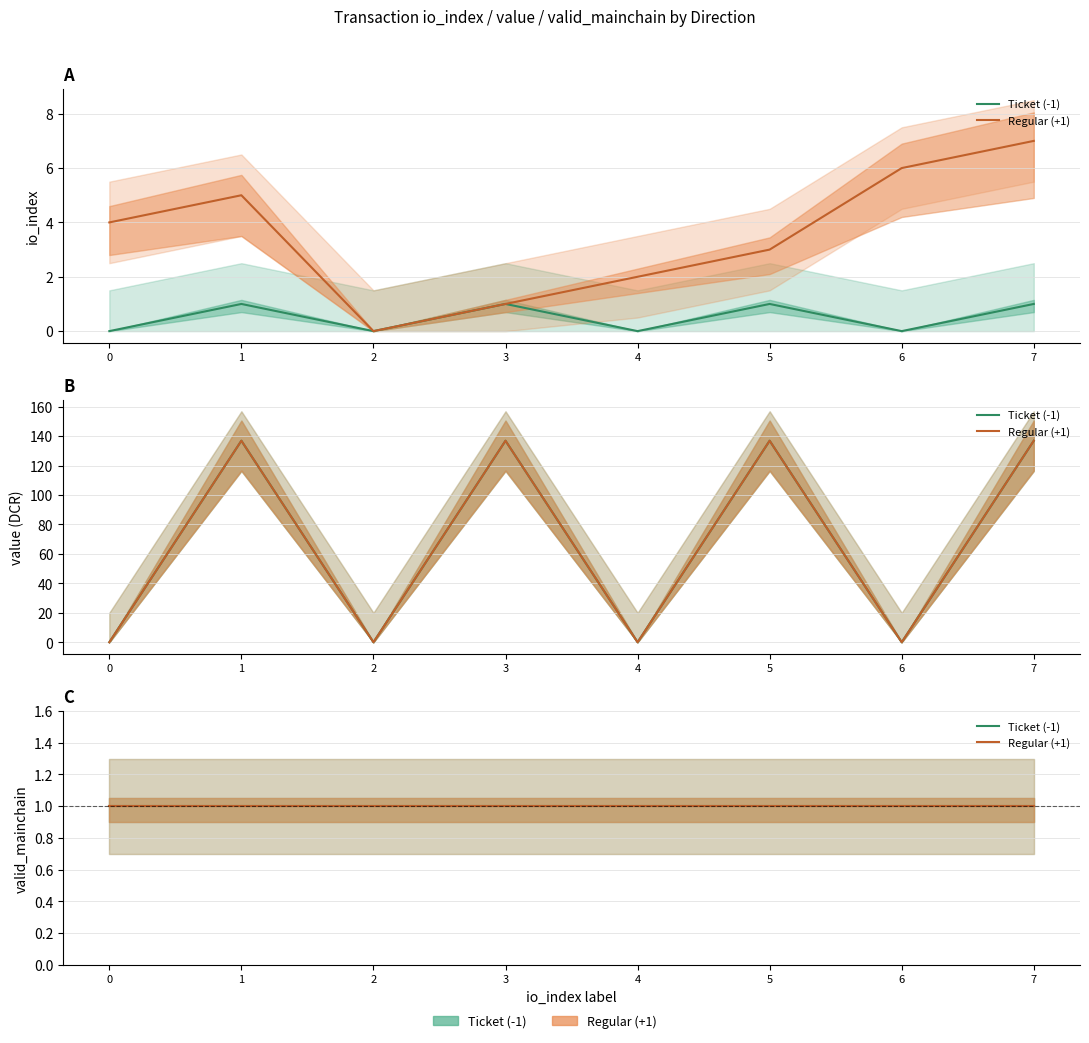

Does the chart have visible grid lines?

Yes